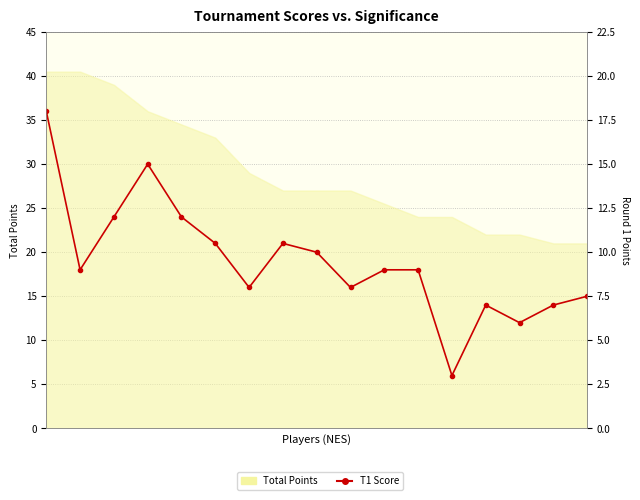

Is it true that the value at 6 is 8.0?

True